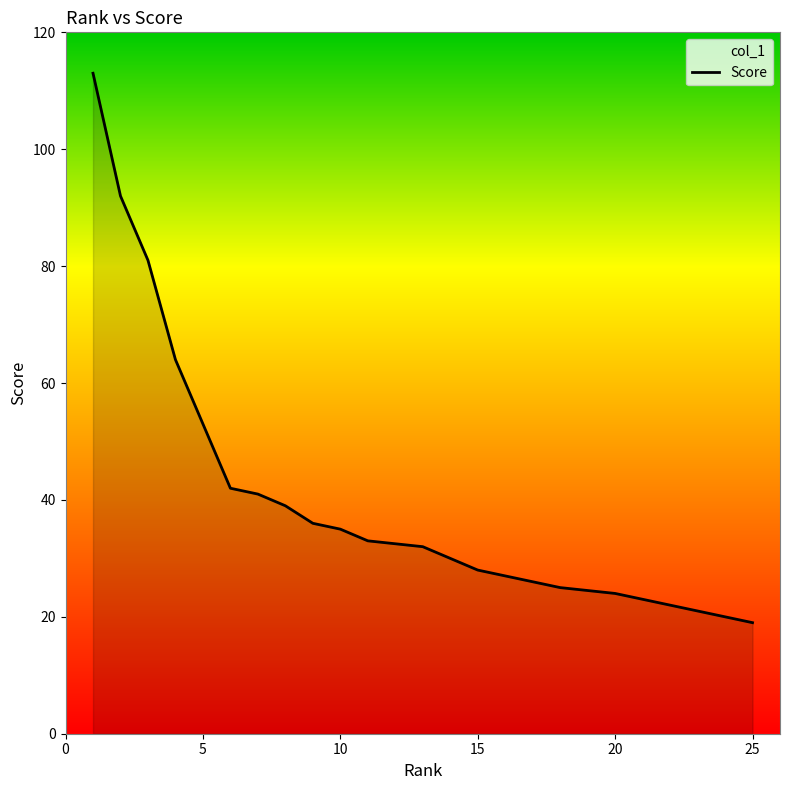

True or false: the data shows 58 at 10.

False